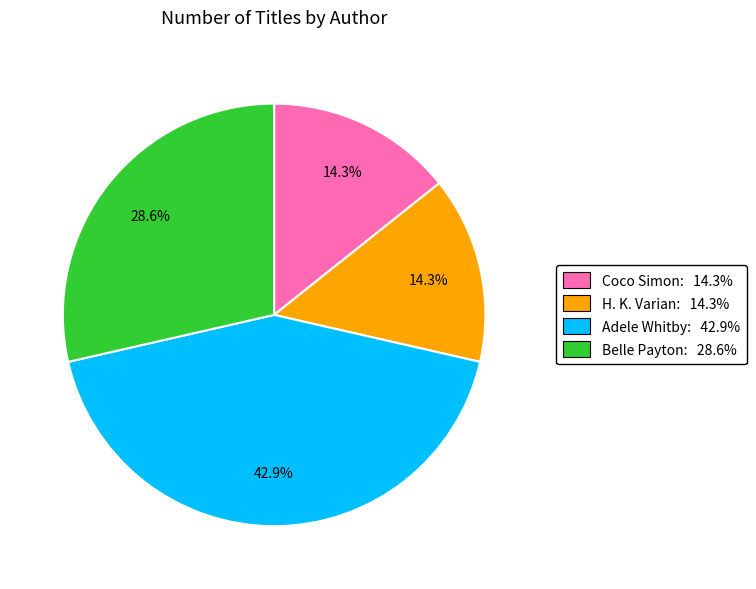

How many segments does this pie chart have?

4